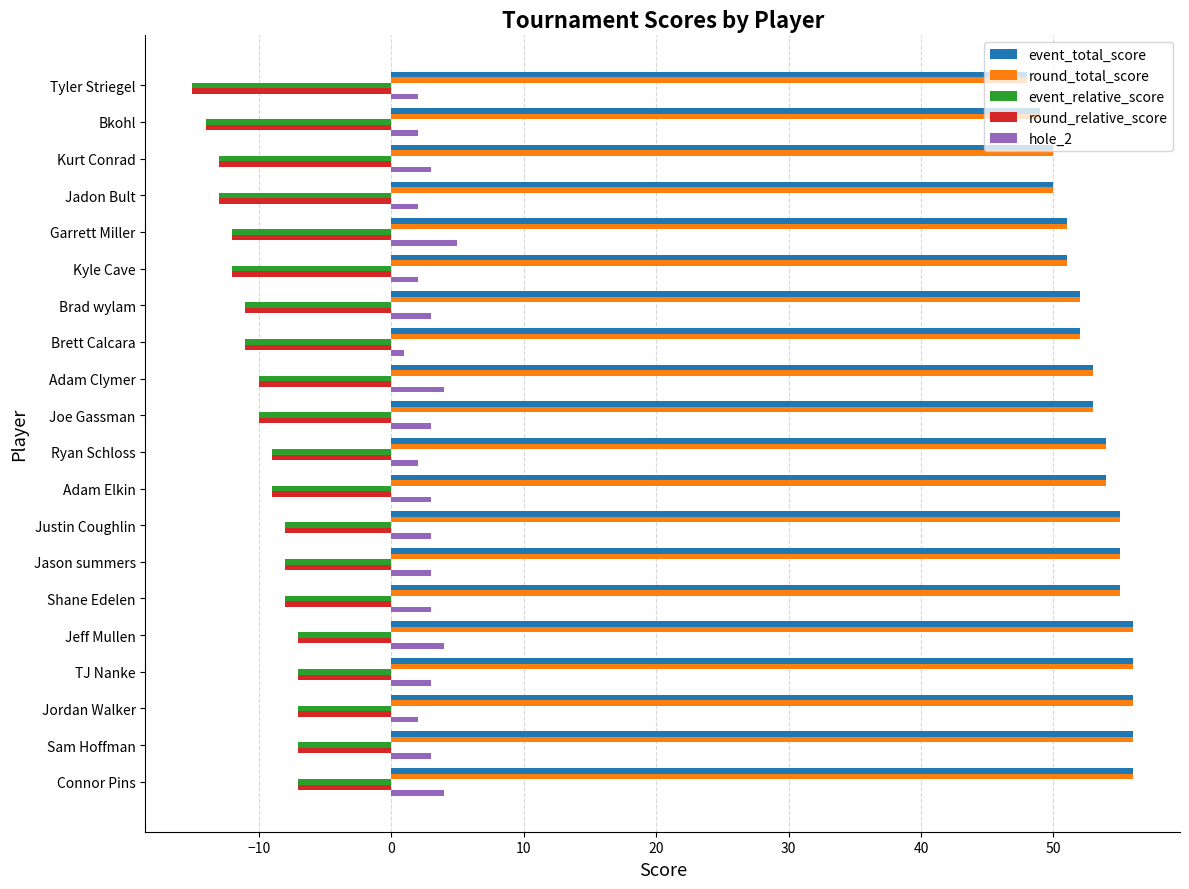

Is it true that event_total_score equals 52 at Brad wylam?

True